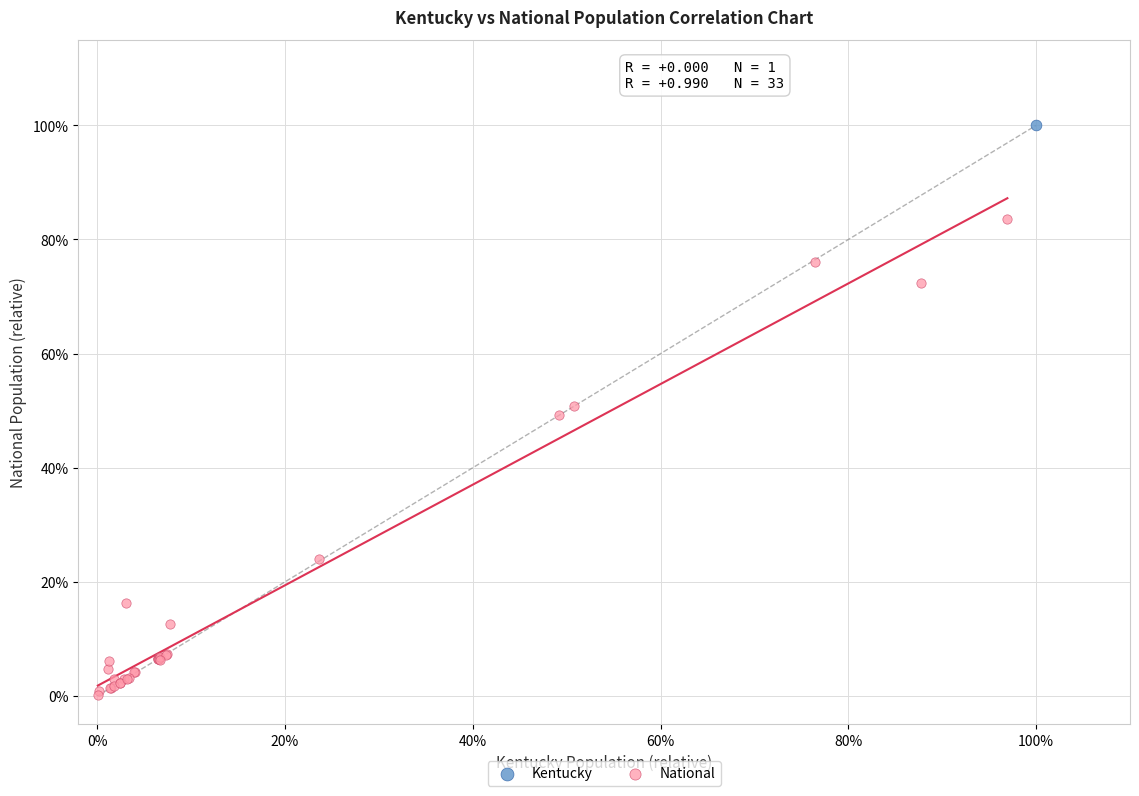

What are all the series names shown in the legend?

Kentucky, National